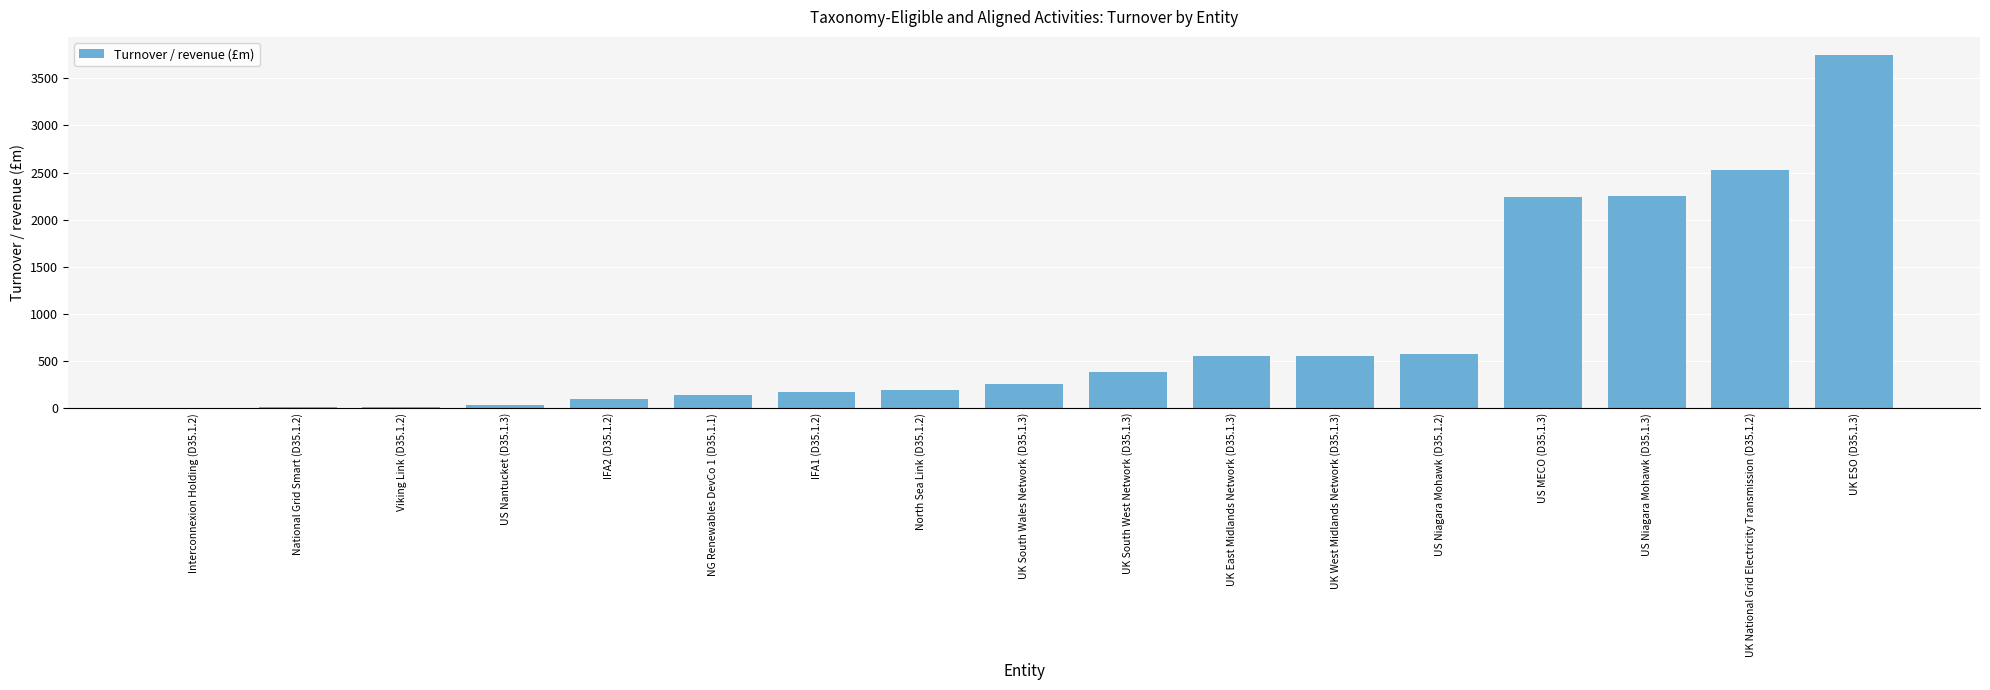

At which label is the value closest to 1878?

US MECO (D35.1.3)